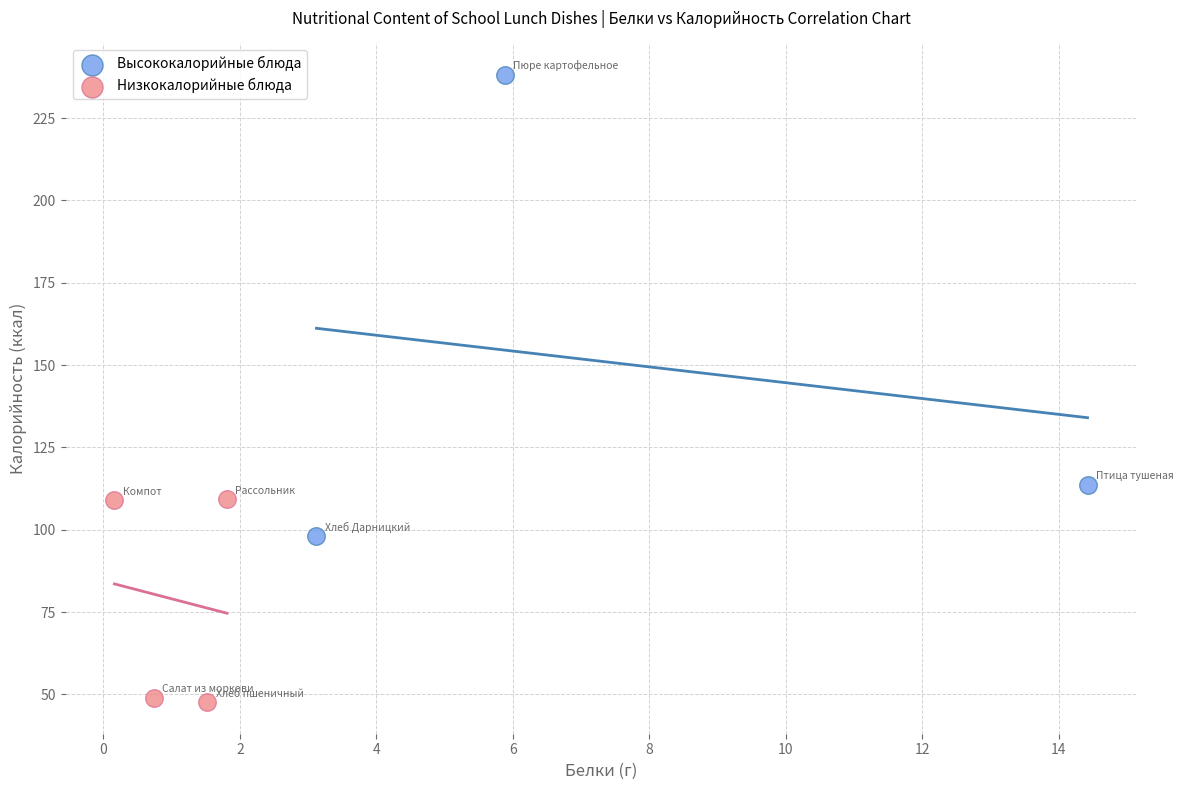

Which series reaches the minimum Y coordinate?

Низкокалорийные блюда